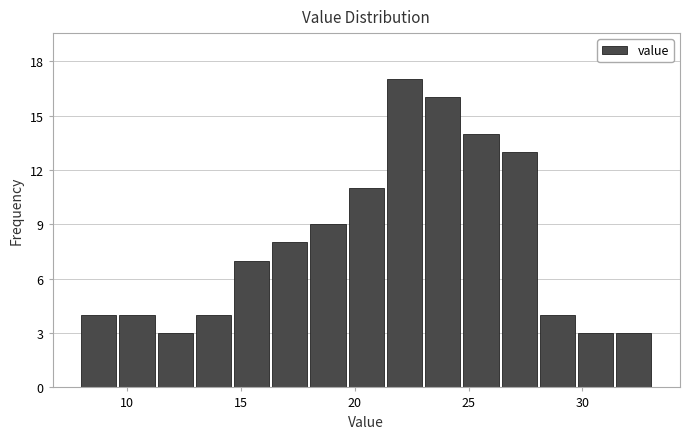

Read against the x-axis, roughly where is the centre of the tallest bar?

22.0